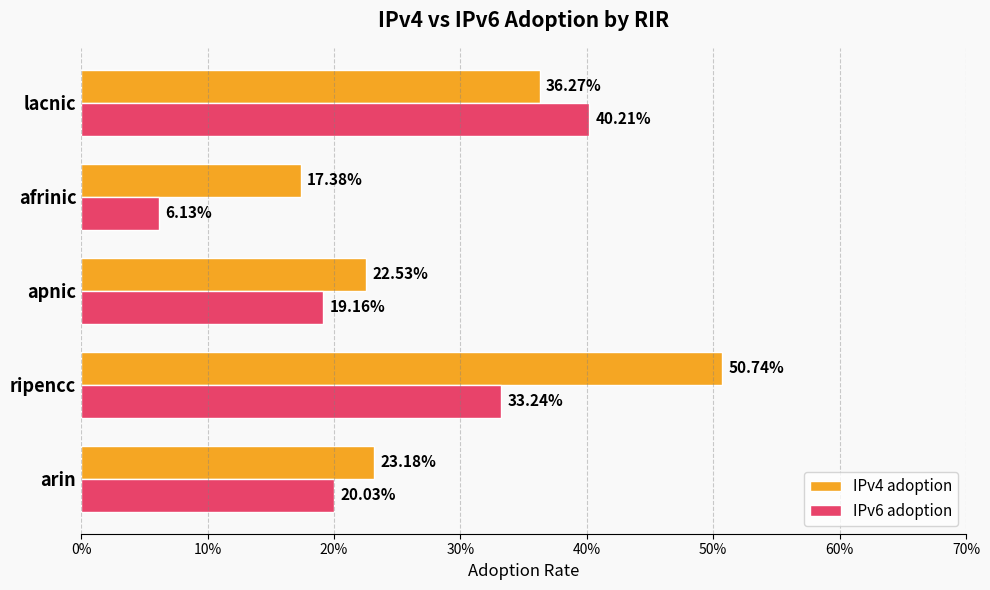

What are all the series names shown in the legend?

IPv4 adoption, IPv6 adoption